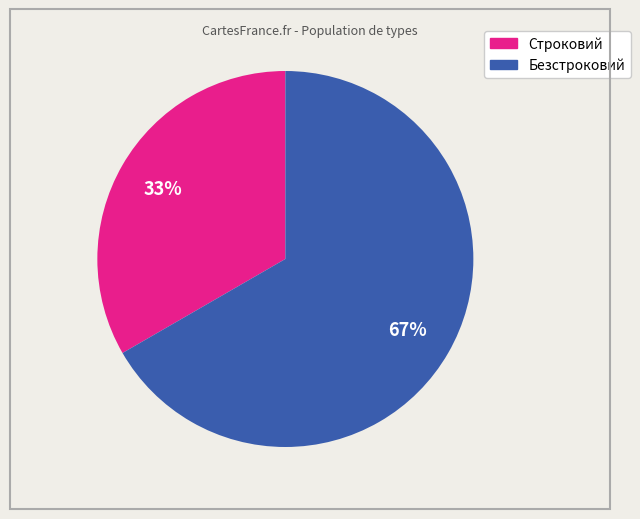

The Безстроковий slice represents 67% of the pie. True or false?

True